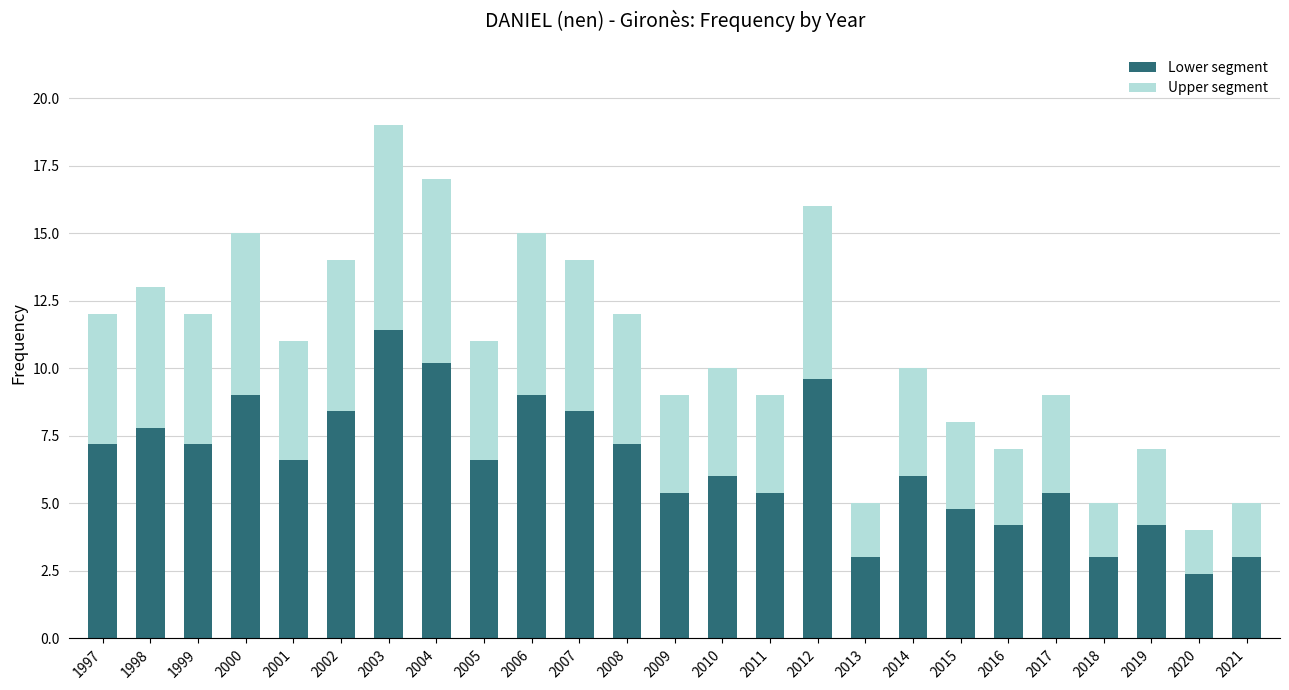

What is the sum of the Lower segment values at 2020 and 2000?

11.4